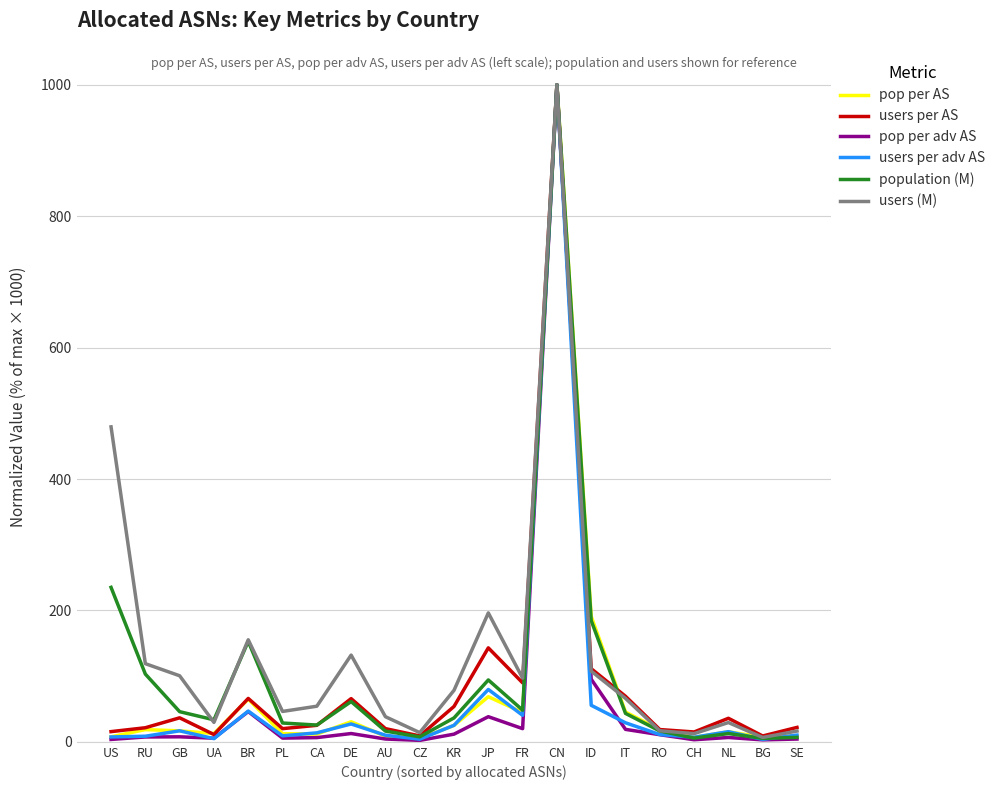

True or false: population (M) has a value of 25.5 at CA.

True